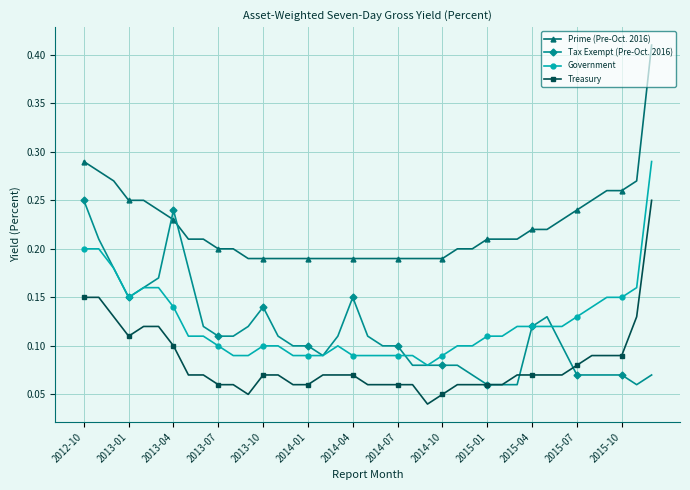

How many lines are shown in the chart?

4